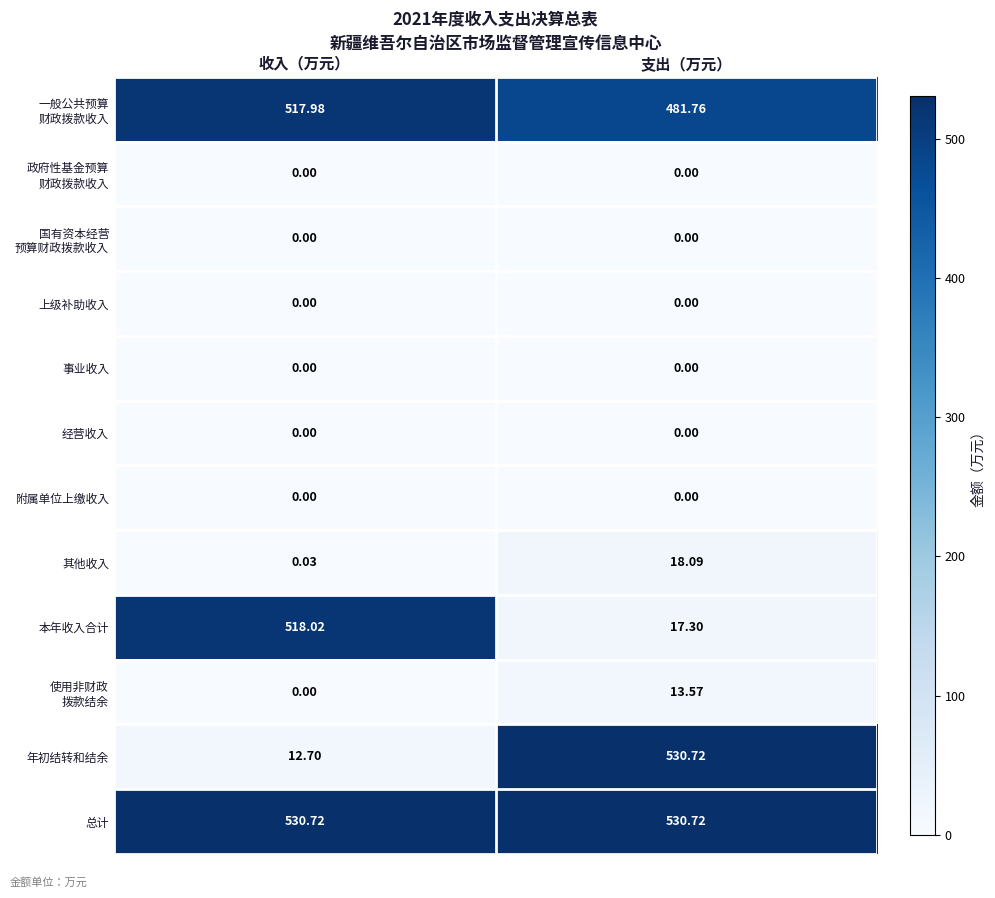

Which series has the largest range (max minus min)?

年初结转和结余